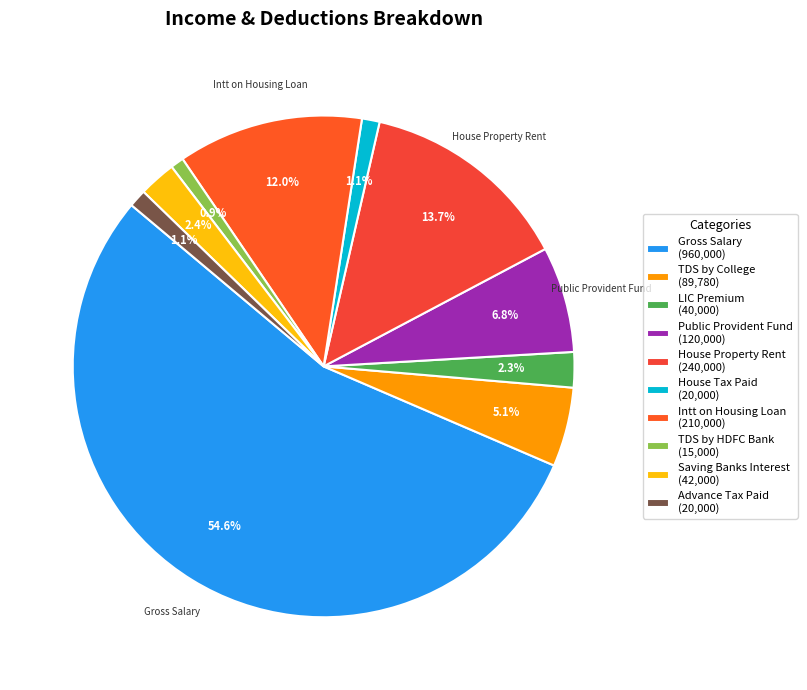

To the nearest percent, what is the difference between the largest and smallest slice percentages?

54%